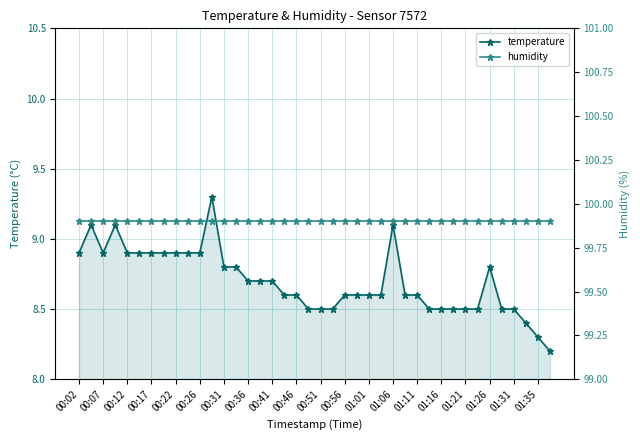

The temperature series shows 8.8 at 00:31. True or false?

True